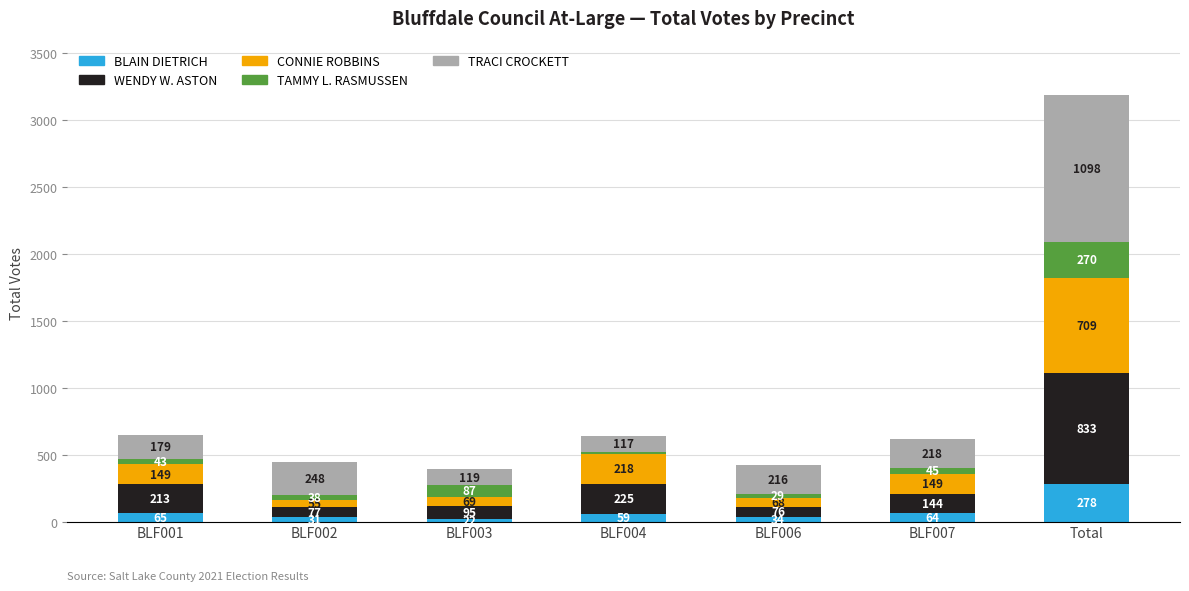

Rank the categories by BLAIN DIETRICH value from lowest to highest.

BLF003, BLF002, BLF006, BLF004, BLF007, BLF001, Total